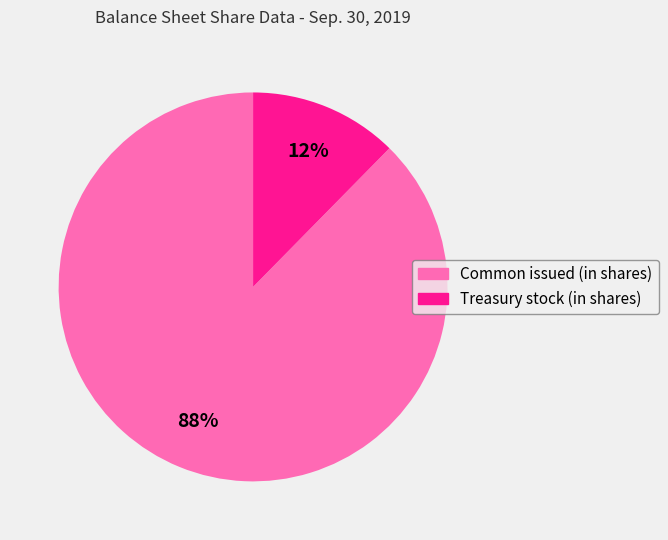

Which category has the smallest portion of the pie?

Treasury stock (in shares)